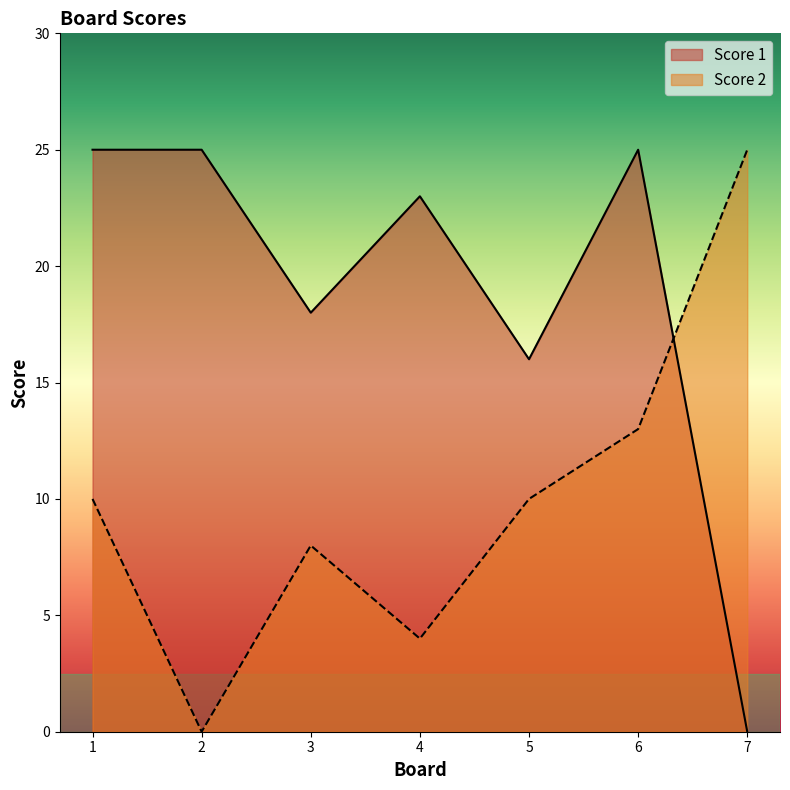

The Score 2 series shows 19 at 6. True or false?

False